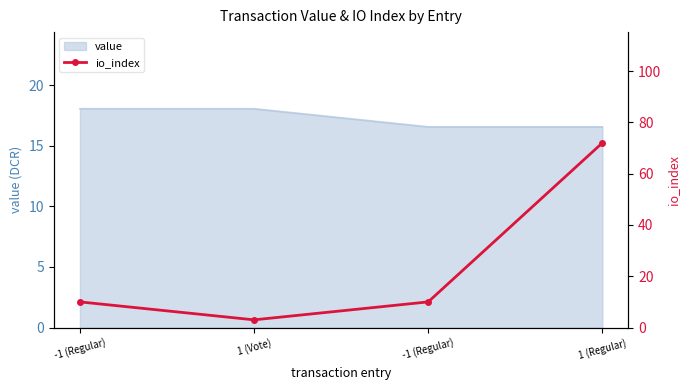

The chart shows a value of 3 at -1 (Regular). True or false?

False